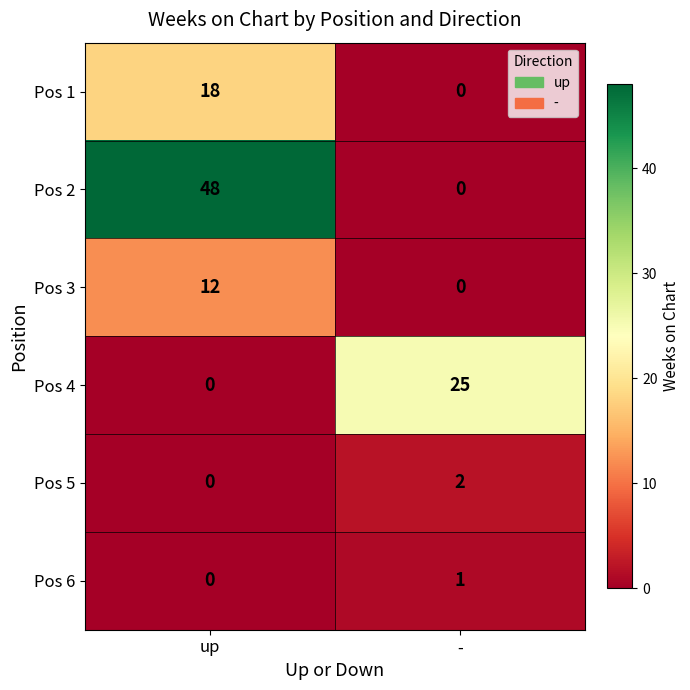

How many positive values does the Pos 2 series have?

1